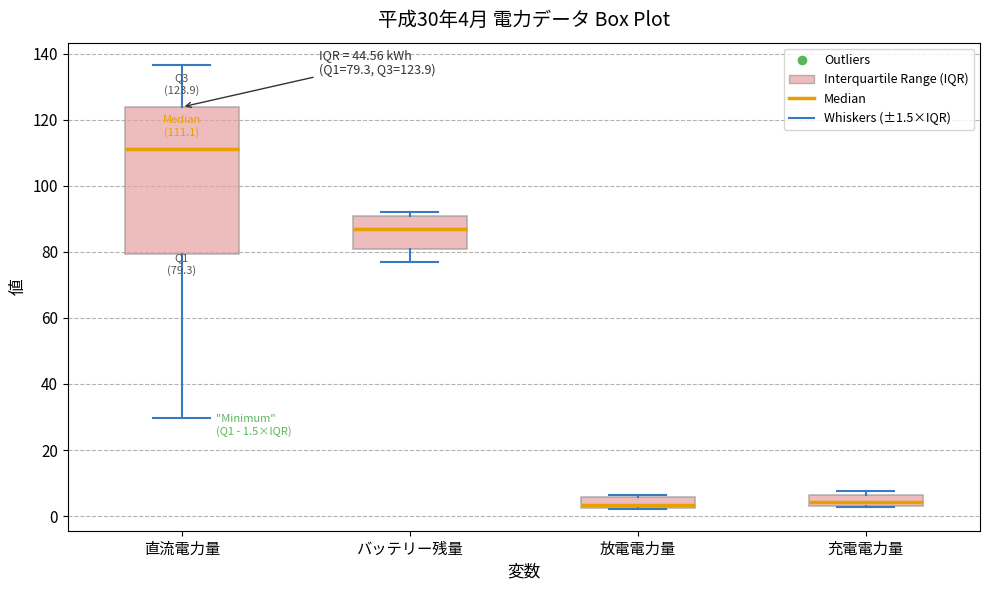

Which box's median line is the highest?

直流電力量